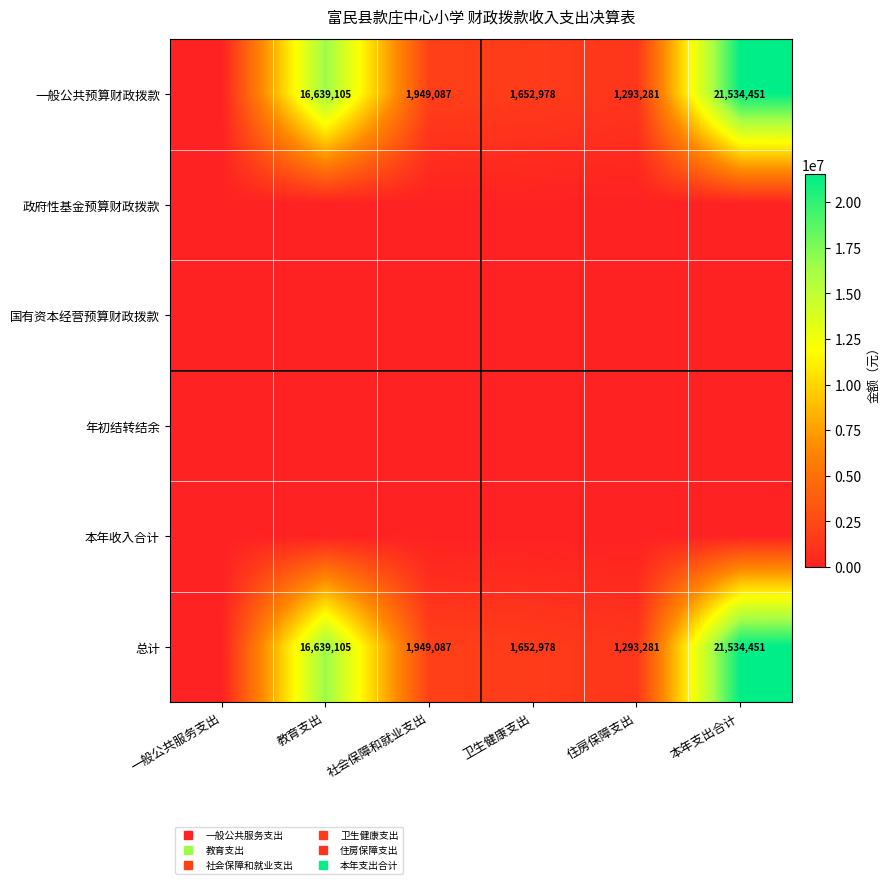

Which series has the largest total across all categories?

一般公共预算财政拨款